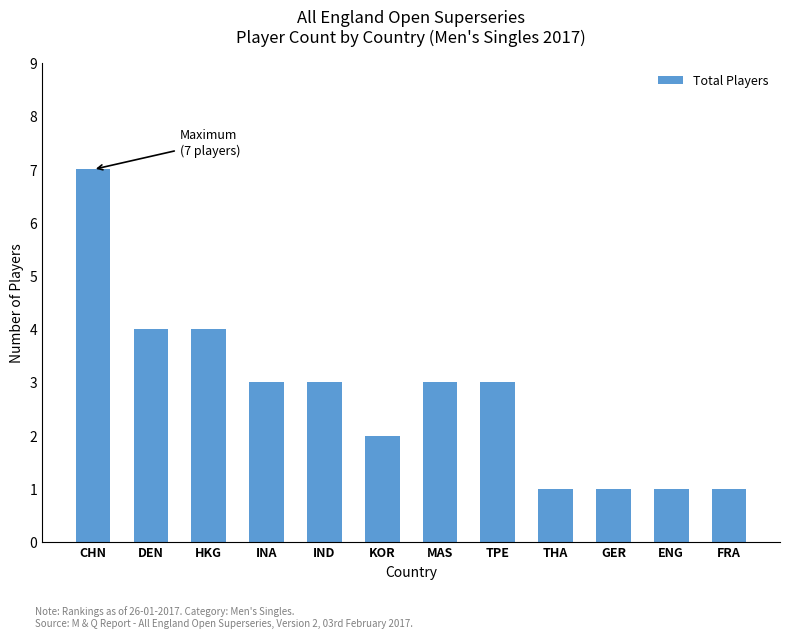

What is the minimum value shown in the chart?

1